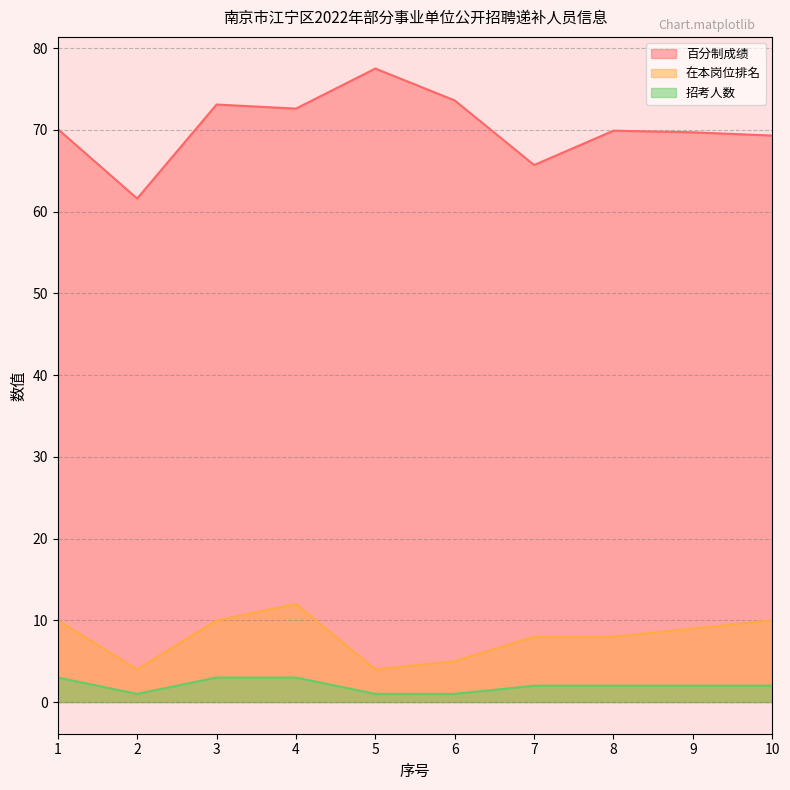

What is the sum of all 招考人数 values?

20.0